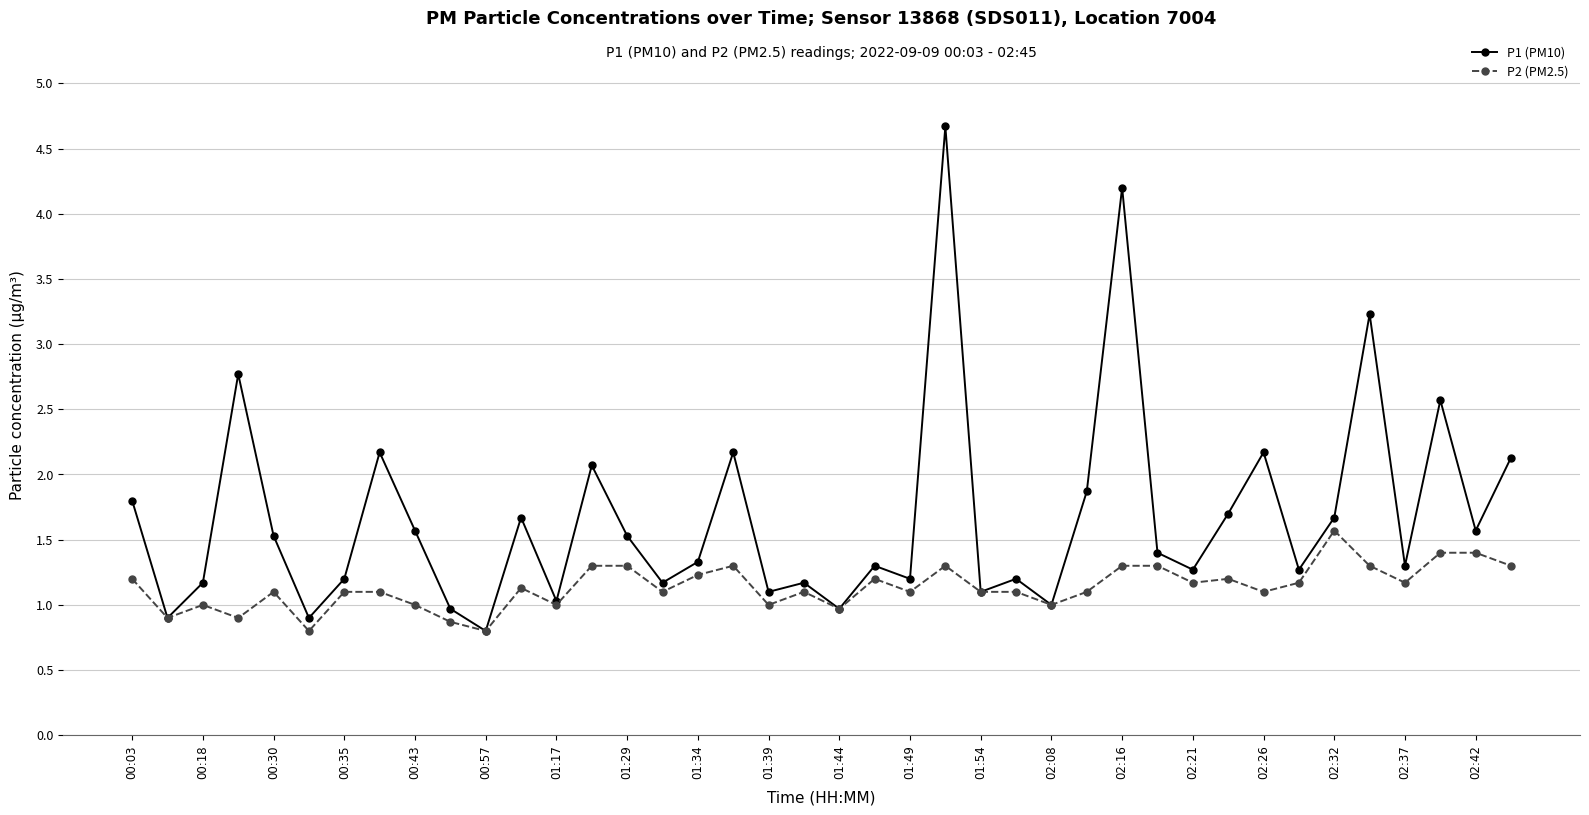

What is the minimum value shown in the chart?

0.8